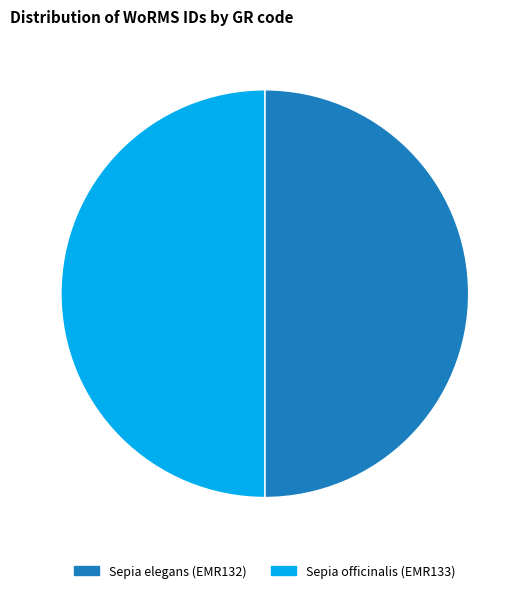

What is the ratio of the value at Sepia officinalis (EMR133) to the value at Sepia elegans (EMR132)?

1.0